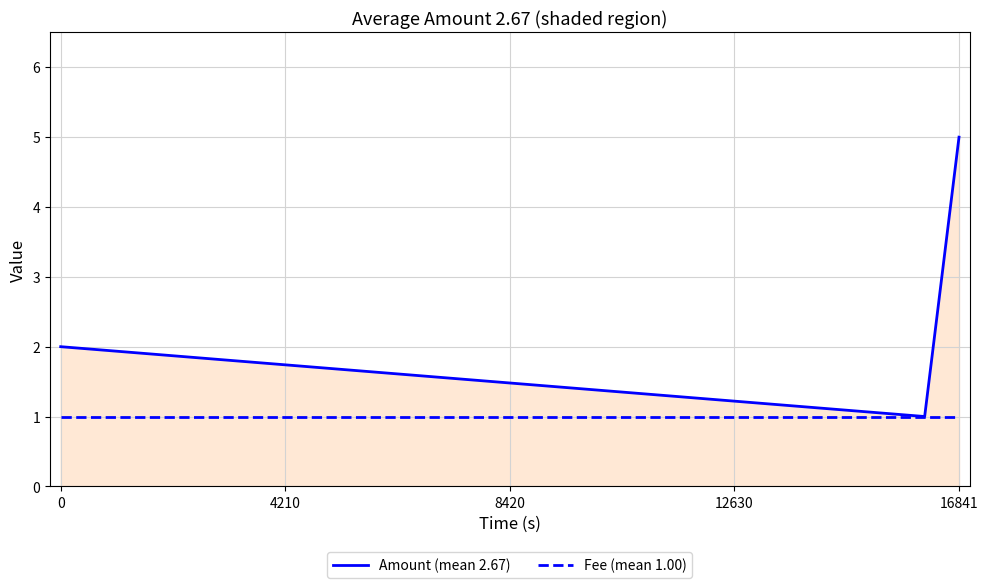

What is the maximum value shown in the chart?

5